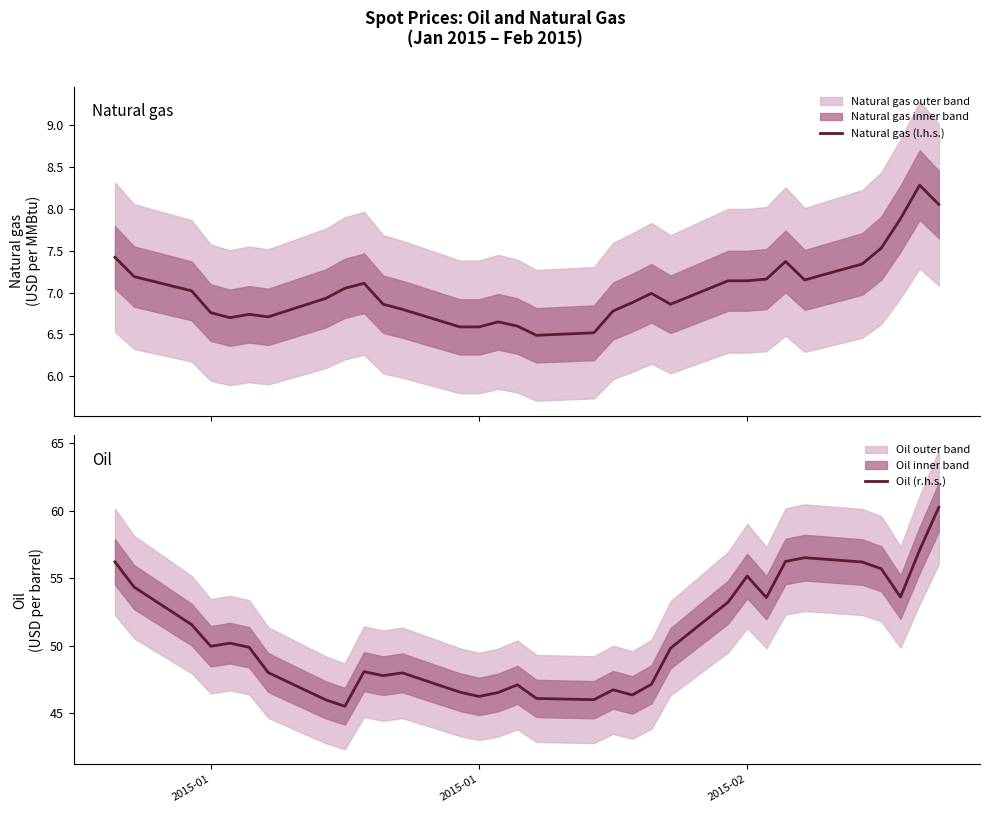

What is the value of the Natural gas (l.h.s.) point at the 18th from the left?

6.5